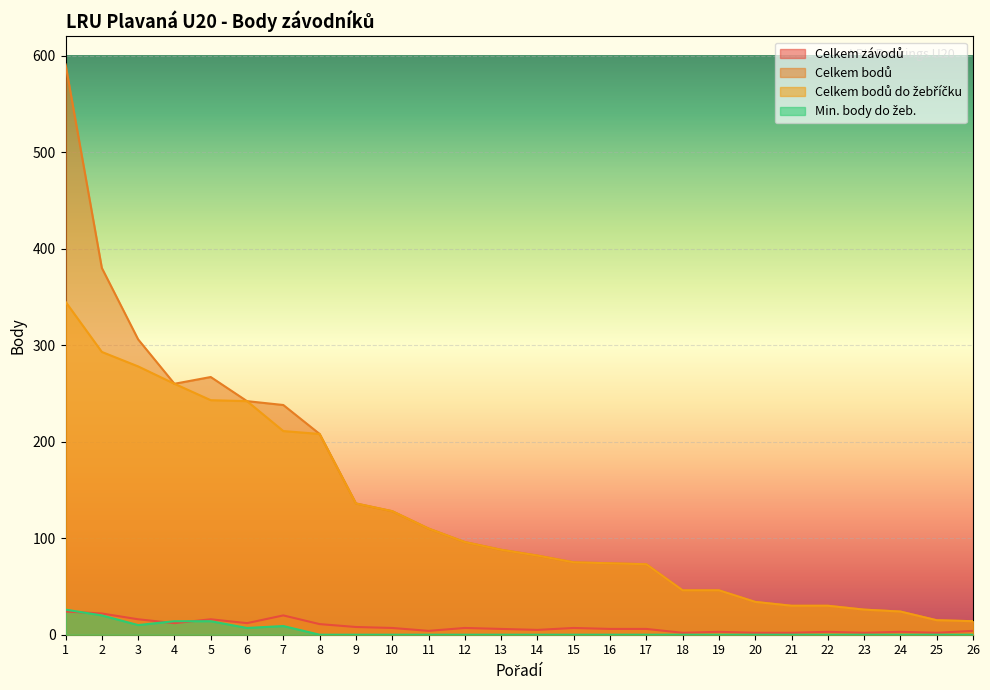

What is the total value across all series at 9?

280